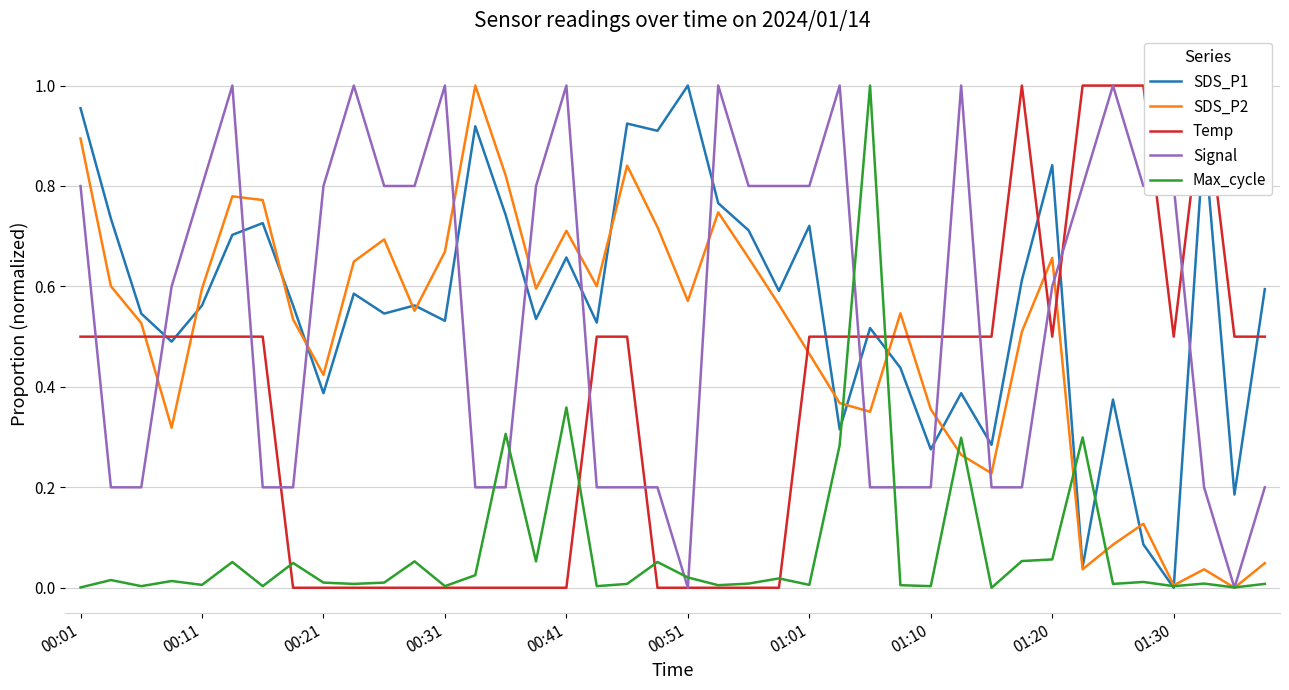

What is the value of the SDS_P1 point at the 16th from the left?

0.5